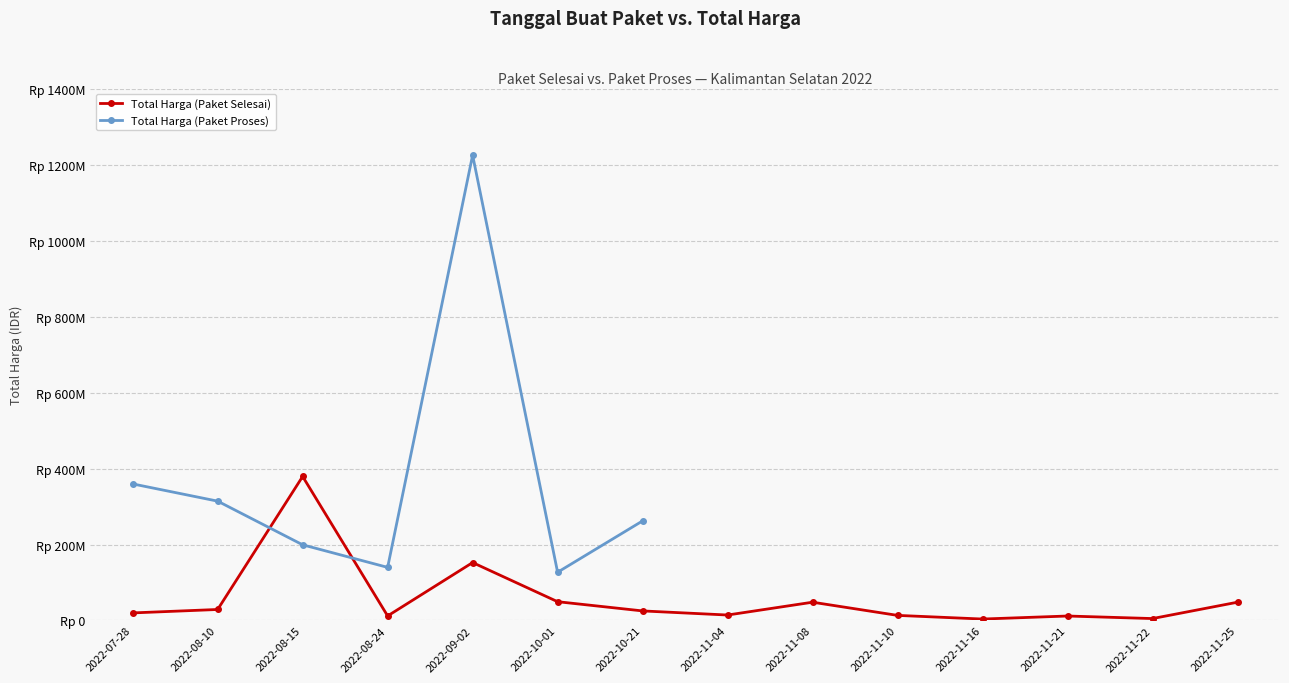

What is the minimum value for Total Harga (Paket Proses)?

127000000.0